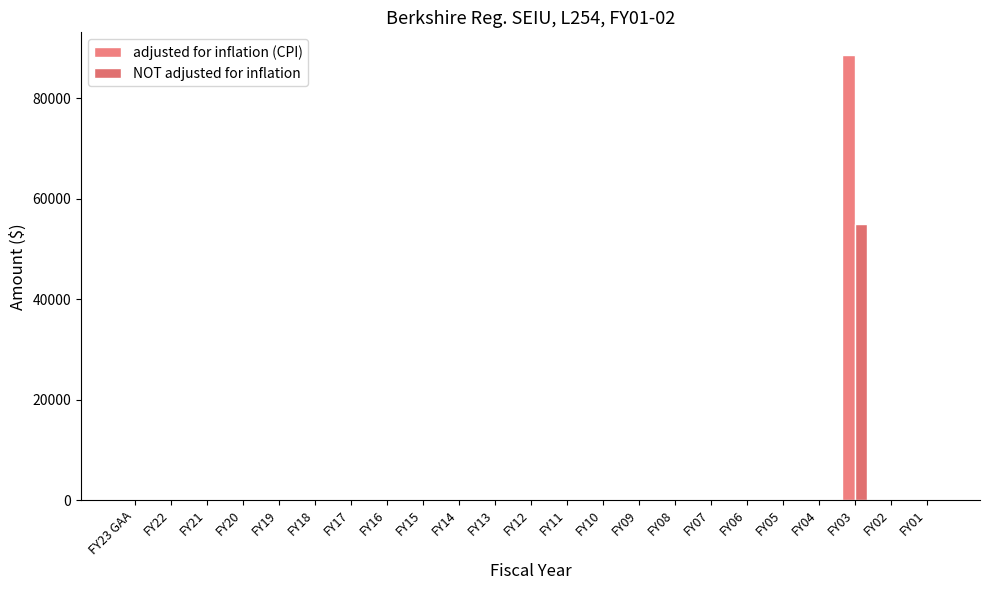

At which category is the sum across all series the highest?

FY03